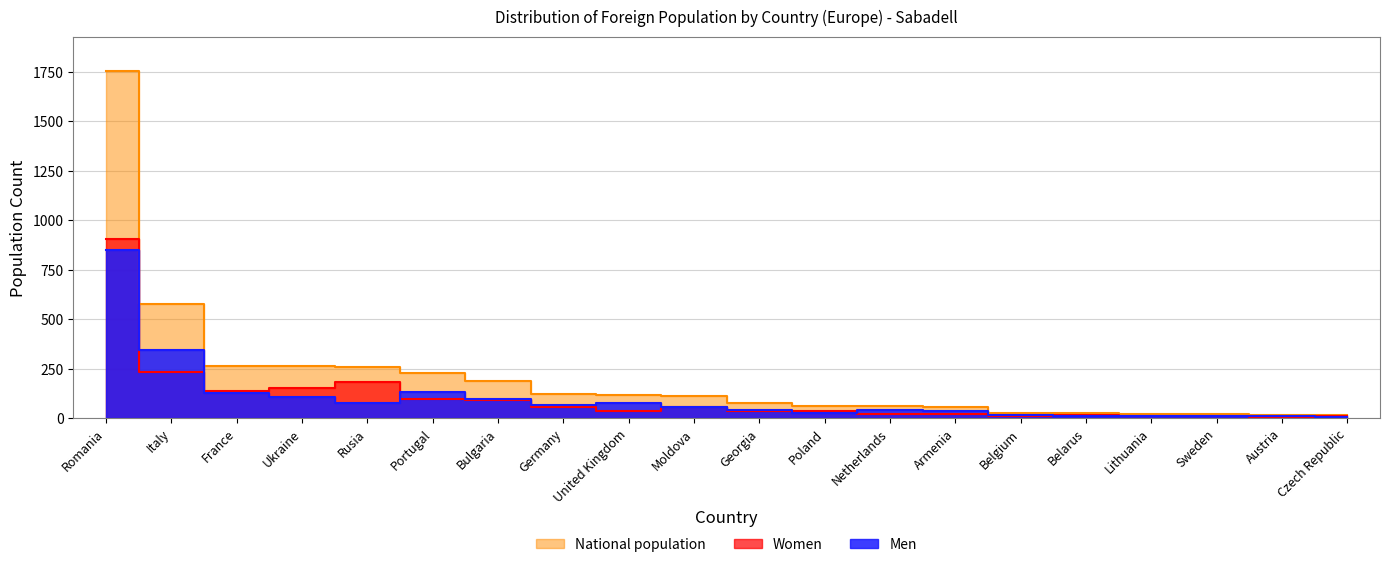

Reading right to left, extract all data points from this chart.

Men: 7	11	10	10	10	17	34	42	26	43	55	79	65	96	131	78	109	126	346	850
Women: 9	7	12	13	15	10	22	20	37	34	57	36	55	91	97	181	153	136	232	903
National population: 16	18	22	23	25	27	56	62	63	77	112	115	120	187	228	259	262	262	578	1753